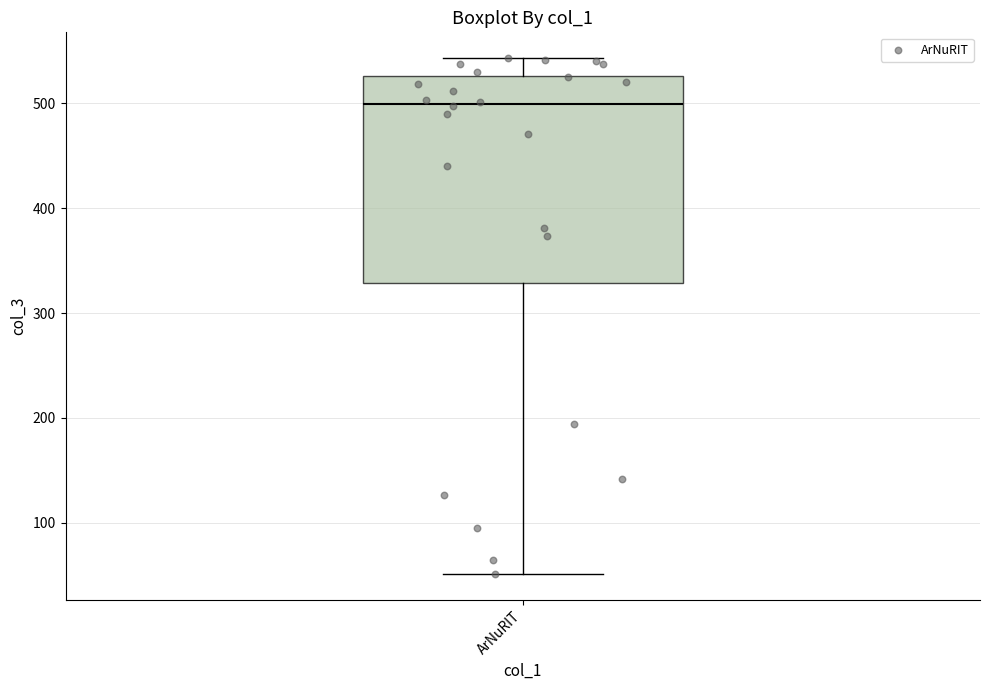

Where is the upper edge of the box for ArNuRIT on the y-axis? The values are not printed on the chart, so give them approximately, as read against the axis.

530